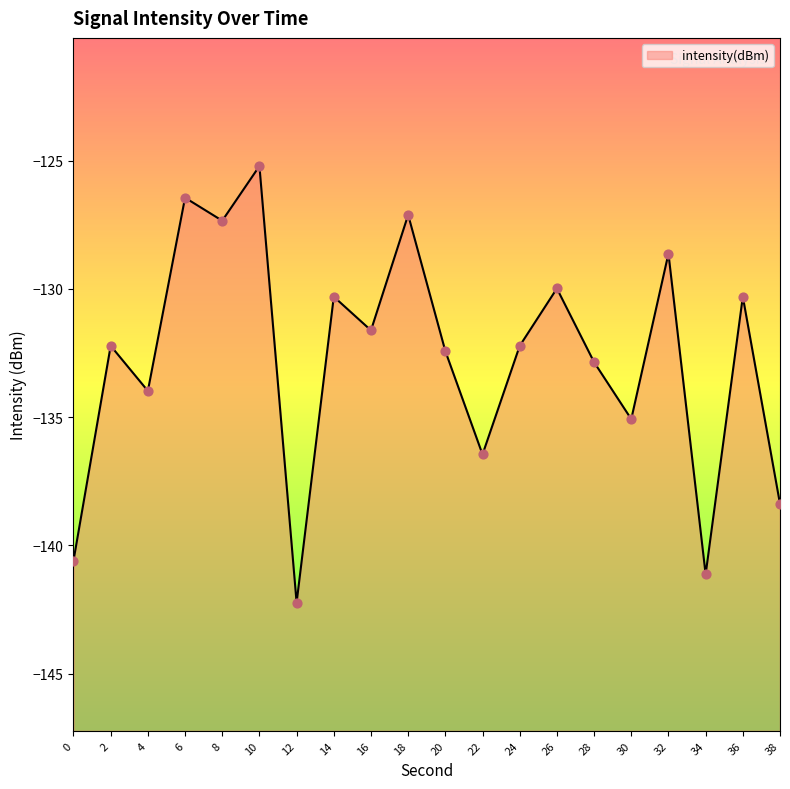

Between 28 and 20, which is larger?

20